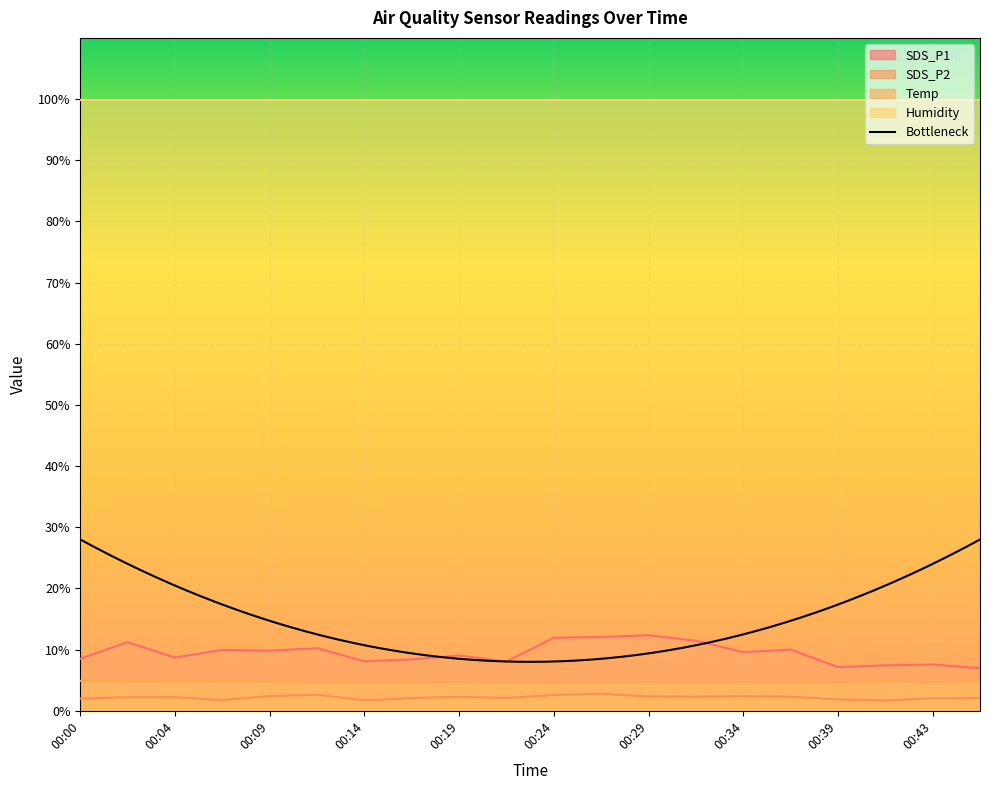

What is the difference between the highest and lowest values at 00:17?

6.3